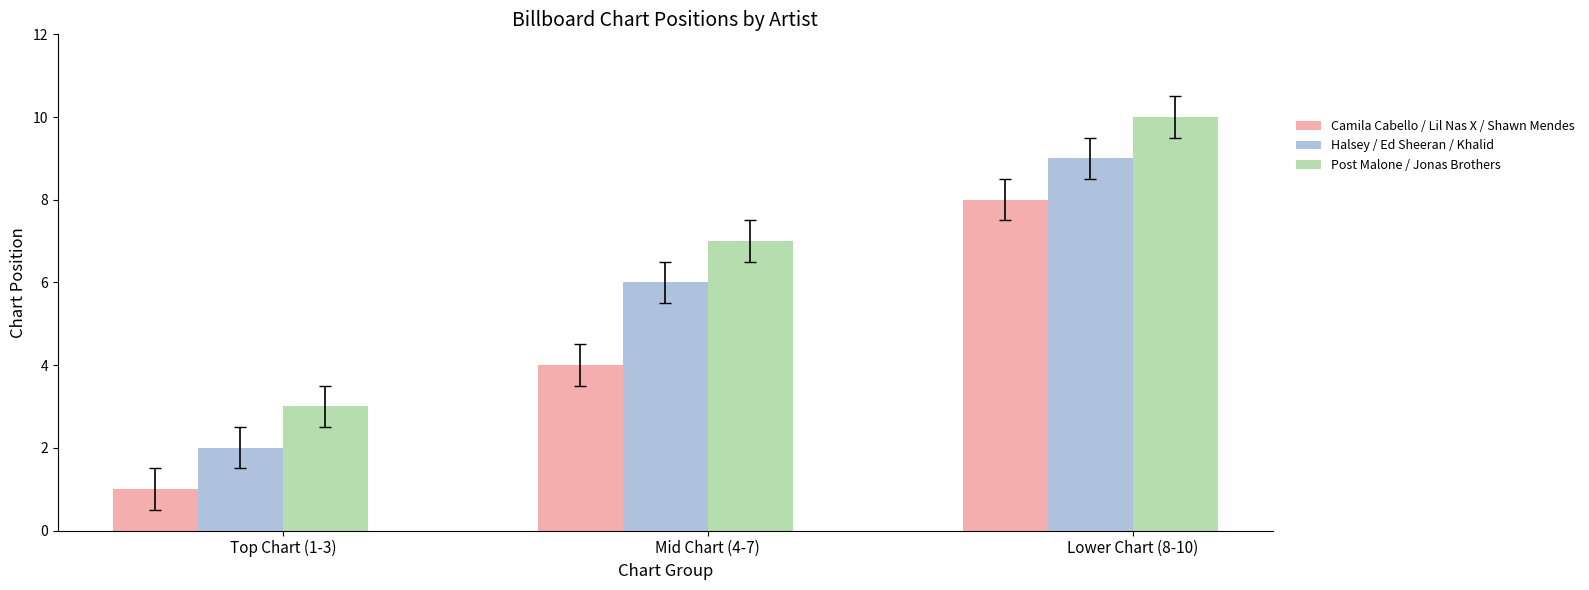

What is the spread (max minus min) of values at Top Chart (1-3)?

2